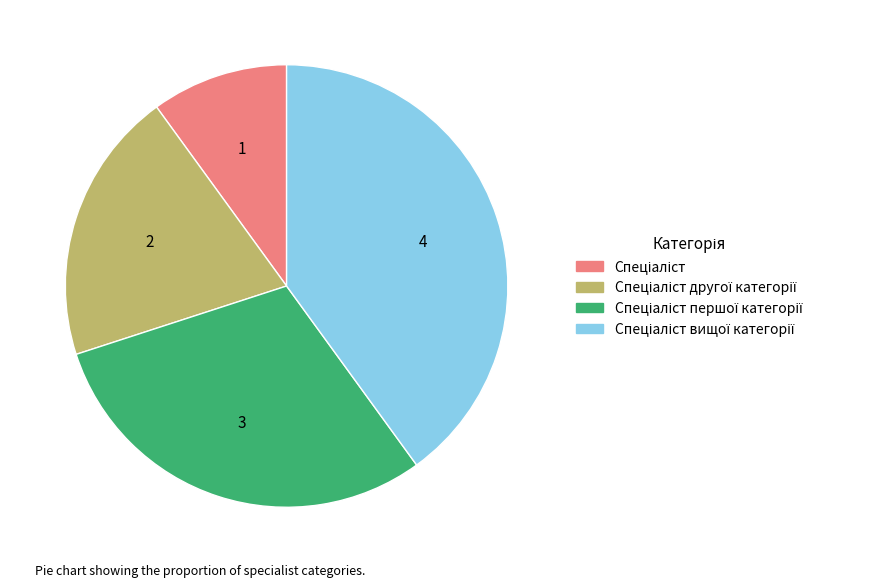

Is there any slice that represents more than half of the pie?

No